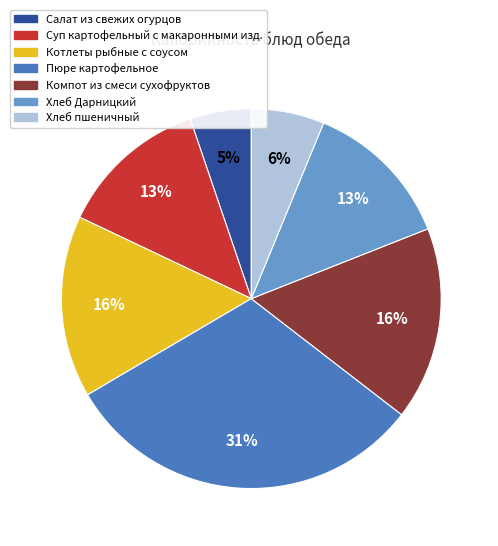

Do Суп картофельный с макаронными изд. and Салат из свежих огурцов together represent more than half of the pie?

No